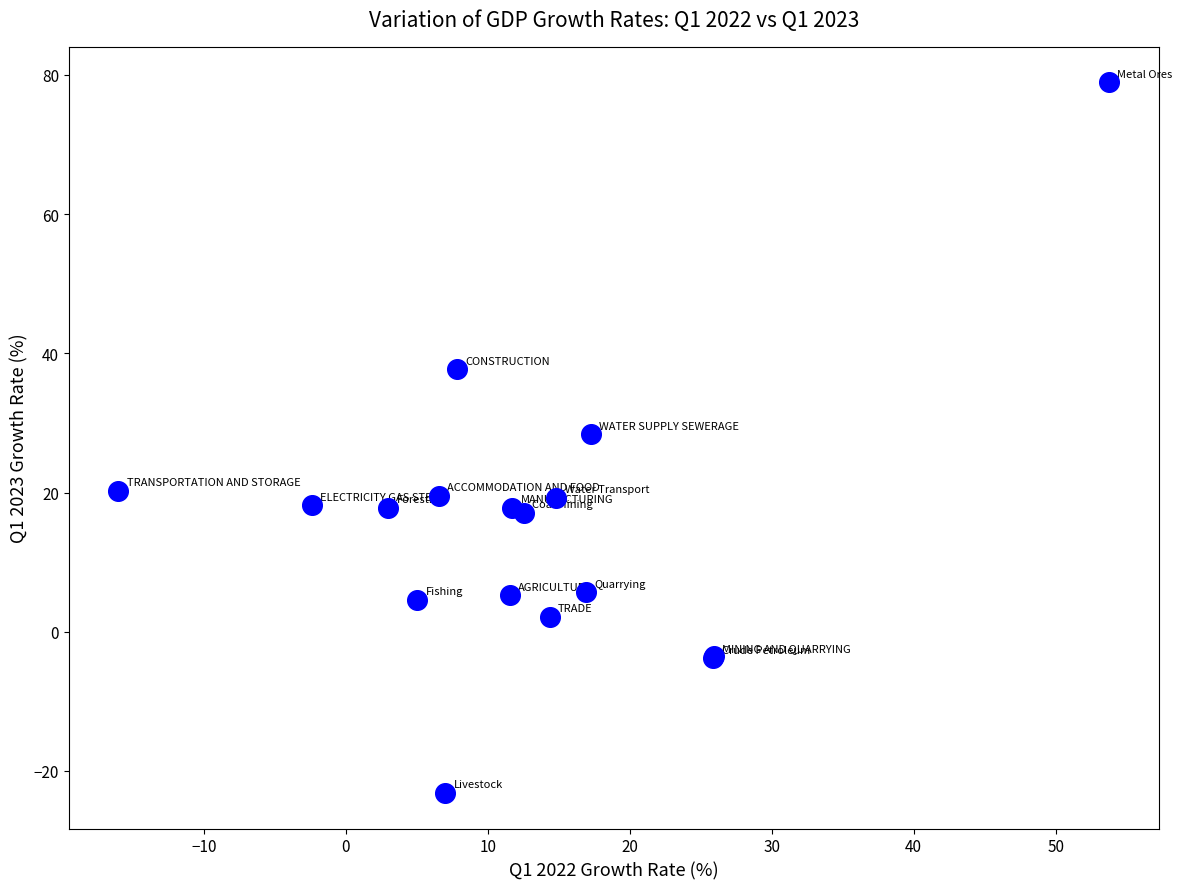

What Y value in the scatter plot is closest to 27?

28.4